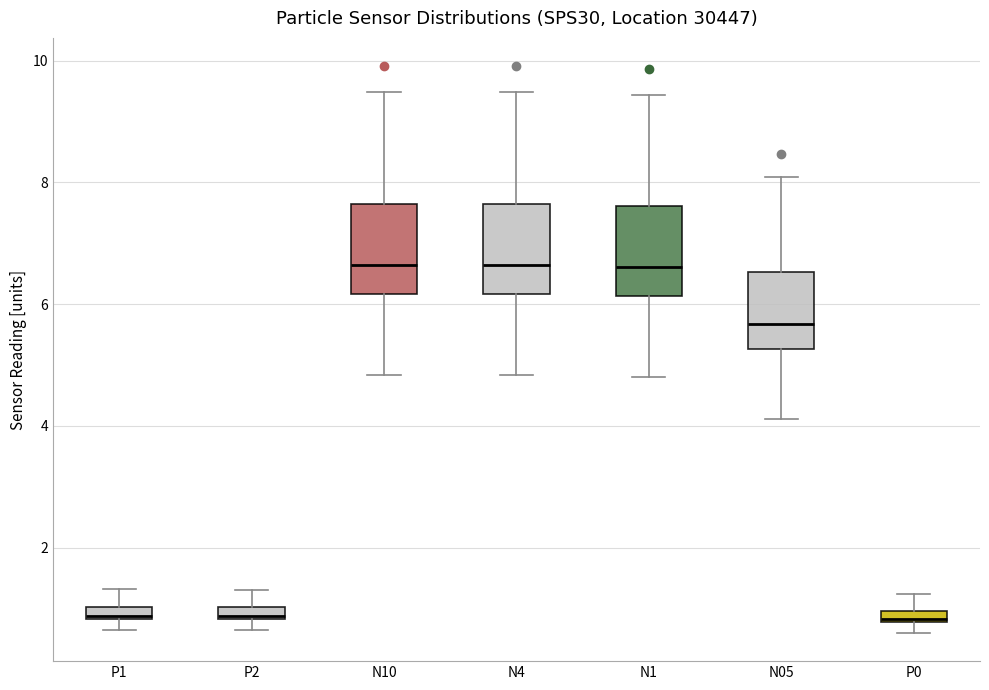

Where does the lower whisker of the box for N10 end on the y-axis? The values are not printed on the chart, so give them approximately, as read against the axis.

4.8